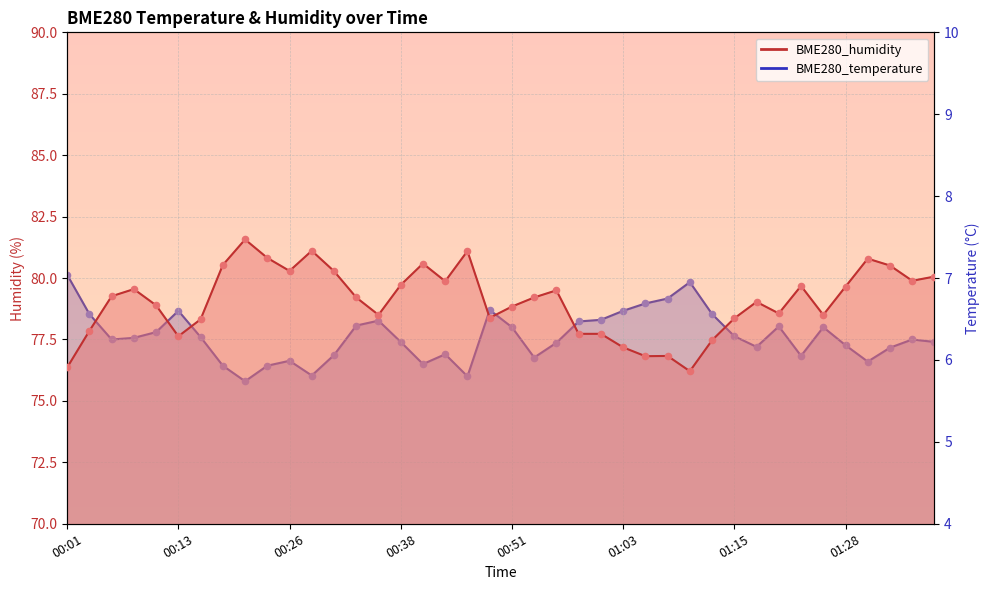

Which series has the largest total across all categories?

BME280_humidity